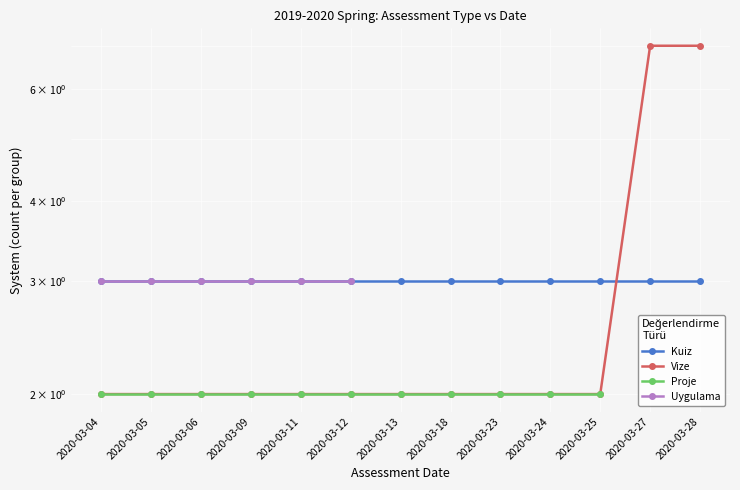

How many categories are shown in the chart?

13